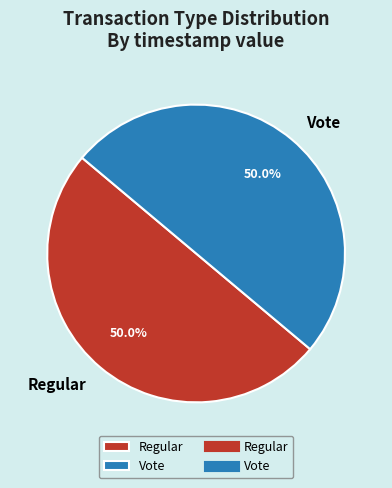

True or false: Regular accounts for 64% of the total.

False